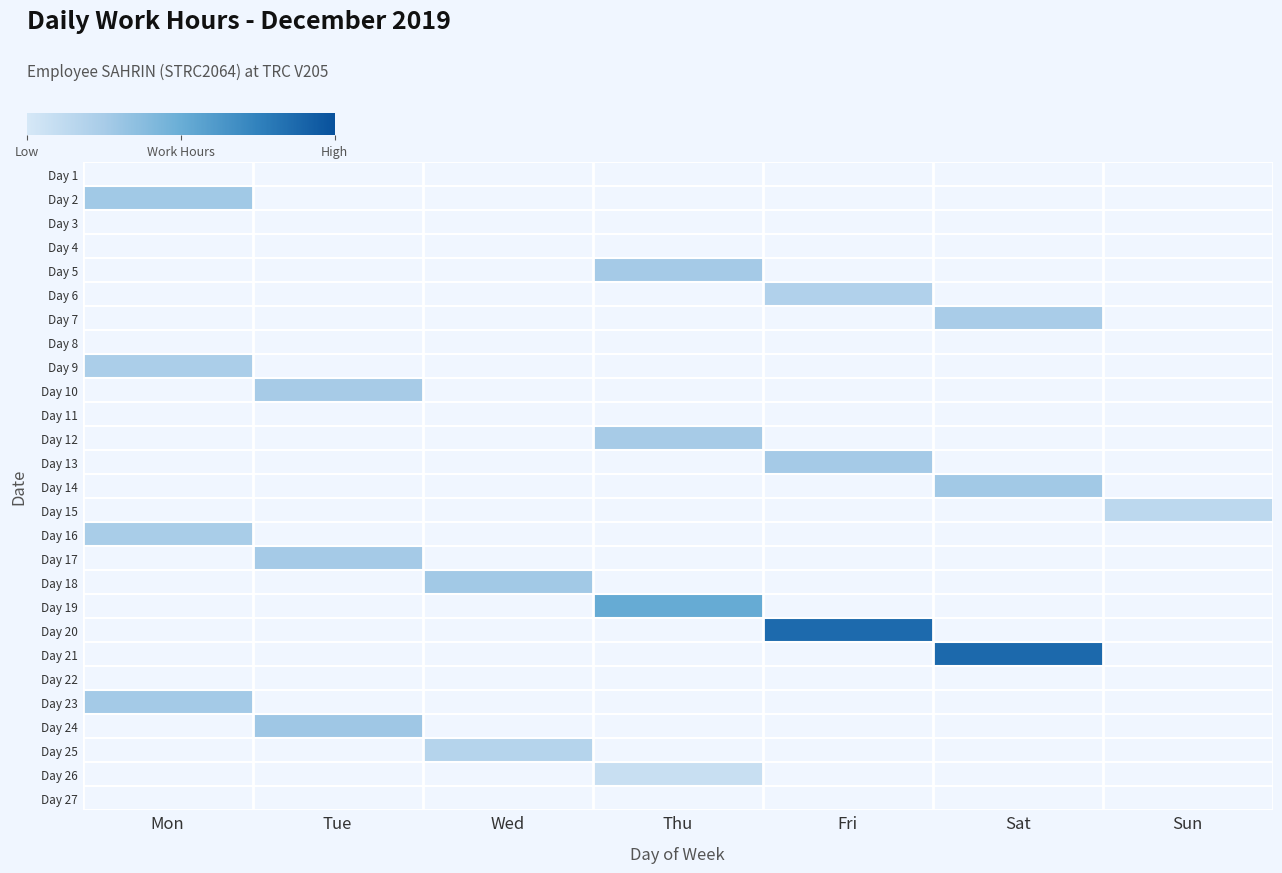

Reading left to right, list all the values displayed in this chart.

Day 1: Mon=0.0	Tue=0.0	Wed=0.0	Thu=0.0	Fri=0.0	Sat=0.0	Sun=0.0
Day 2: Mon=11.3	Tue=0.0	Wed=0.0	Thu=0.0	Fri=0.0	Sat=0.0	Sun=0.0
Day 3: Mon=0.0	Tue=0.0	Wed=0.0	Thu=0.0	Fri=0.0	Sat=0.0	Sun=0.0
Day 4: Mon=0.0	Tue=0.0	Wed=0.0	Thu=0.0	Fri=0.0	Sat=0.0	Sun=0.0
Day 5: Mon=0.0	Tue=0.0	Wed=0.0	Thu=11.1	Fri=0.0	Sat=0.0	Sun=0.0
Day 6: Mon=0.0	Tue=0.0	Wed=0.0	Thu=0.0	Fri=10.4	Sat=0.0	Sun=0.0
Day 7: Mon=0.0	Tue=0.0	Wed=0.0	Thu=0.0	Fri=0.0	Sat=10.9	Sun=0.0
Day 8: Mon=0.0	Tue=0.0	Wed=0.0	Thu=0.0	Fri=0.0	Sat=0.0	Sun=0.0
Day 9: Mon=10.8	Tue=0.0	Wed=0.0	Thu=0.0	Fri=0.0	Sat=0.0	Sun=0.0
Day 10: Mon=0.0	Tue=11.0	Wed=0.0	Thu=0.0	Fri=0.0	Sat=0.0	Sun=0.0
Day 11: Mon=0.0	Tue=0.0	Wed=0.0	Thu=0.0	Fri=0.0	Sat=0.0	Sun=0.0
Day 12: Mon=0.0	Tue=0.0	Wed=0.0	Thu=11.0	Fri=0.0	Sat=0.0	Sun=0.0
Day 13: Mon=0.0	Tue=0.0	Wed=0.0	Thu=0.0	Fri=11.1	Sat=0.0	Sun=0.0
Day 14: Mon=0.0	Tue=0.0	Wed=0.0	Thu=0.0	Fri=0.0	Sat=11.3	Sun=0.0
Day 15: Mon=0.0	Tue=0.0	Wed=0.0	Thu=0.0	Fri=0.0	Sat=0.0	Sun=9.7
Day 16: Mon=10.9	Tue=0.0	Wed=0.0	Thu=0.0	Fri=0.0	Sat=0.0	Sun=0.0
Day 17: Mon=0.0	Tue=11.1	Wed=0.0	Thu=0.0	Fri=0.0	Sat=0.0	Sun=0.0
Day 18: Mon=0.0	Tue=0.0	Wed=11.2	Thu=0.0	Fri=0.0	Sat=0.0	Sun=0.0
Day 19: Mon=0.0	Tue=0.0	Wed=0.0	Thu=14.2	Fri=0.0	Sat=0.0	Sun=0.0
Day 20: Mon=0.0	Tue=0.0	Wed=0.0	Thu=0.0	Fri=18.4	Sat=0.0	Sun=0.0
Day 21: Mon=0.0	Tue=0.0	Wed=0.0	Thu=0.0	Fri=0.0	Sat=18.5	Sun=0.0
Day 22: Mon=0.0	Tue=0.0	Wed=0.0	Thu=0.0	Fri=0.0	Sat=0.0	Sun=0.0
Day 23: Mon=11.2	Tue=0.0	Wed=0.0	Thu=0.0	Fri=0.0	Sat=0.0	Sun=0.0
Day 24: Mon=0.0	Tue=11.4	Wed=0.0	Thu=0.0	Fri=0.0	Sat=0.0	Sun=0.0
Day 25: Mon=0.0	Tue=0.0	Wed=10.1	Thu=0.0	Fri=0.0	Sat=0.0	Sun=0.0
Day 26: Mon=0.0	Tue=0.0	Wed=0.0	Thu=8.9	Fri=0.0	Sat=0.0	Sun=0.0
Day 27: Mon=0.0	Tue=0.0	Wed=0.0	Thu=0.0	Fri=0.0	Sat=0.0	Sun=0.0